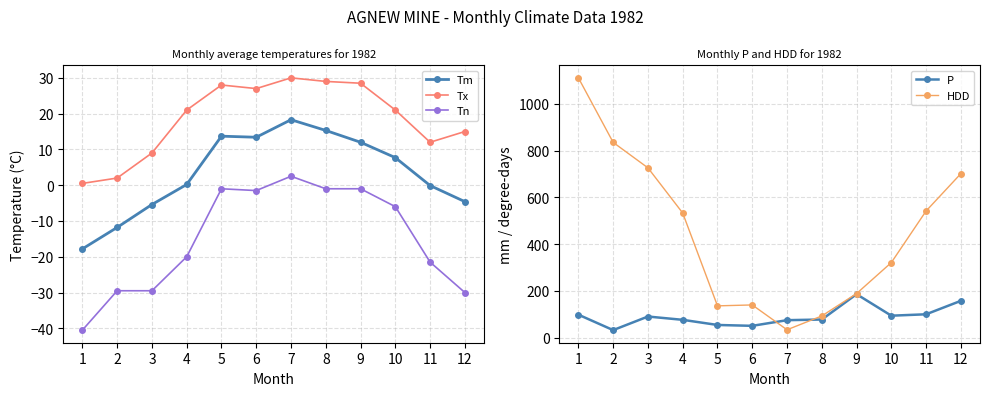

What value does the Tx series have at 10?

21.0